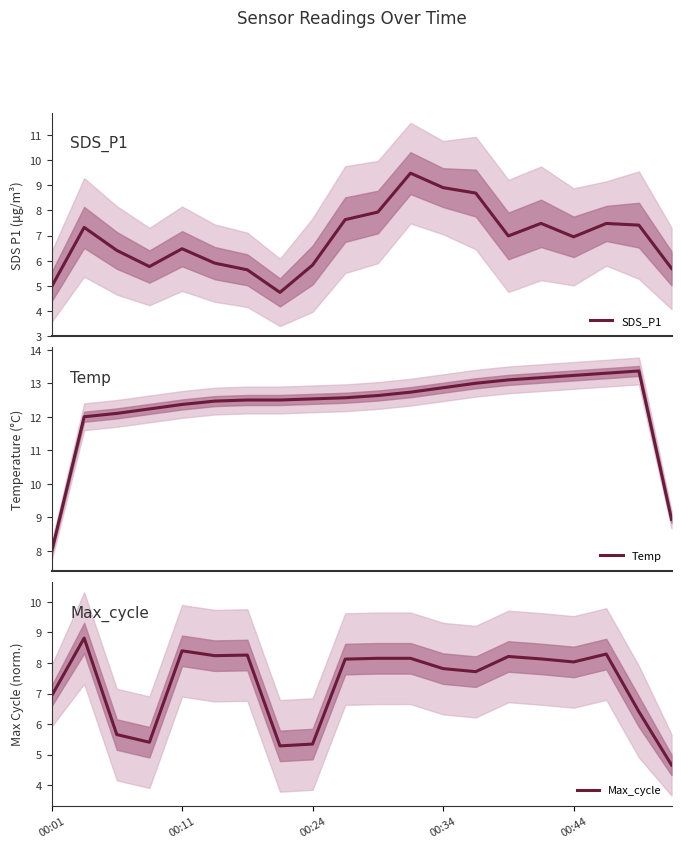

What is the difference between the highest and lowest values at 9?

4.9